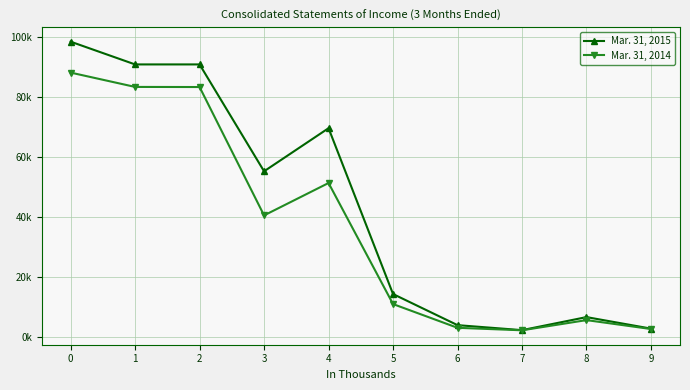

List the labels in order of Mar. 31, 2015 value, largest first.

0, 1, 2, 4, 3, 5, 8, 6, 9, 7